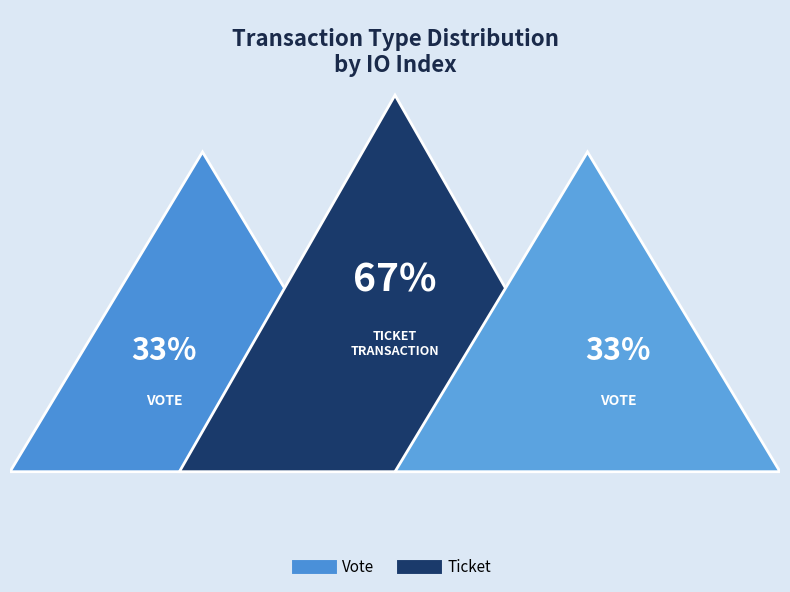

How many slices are in this pie chart?

2